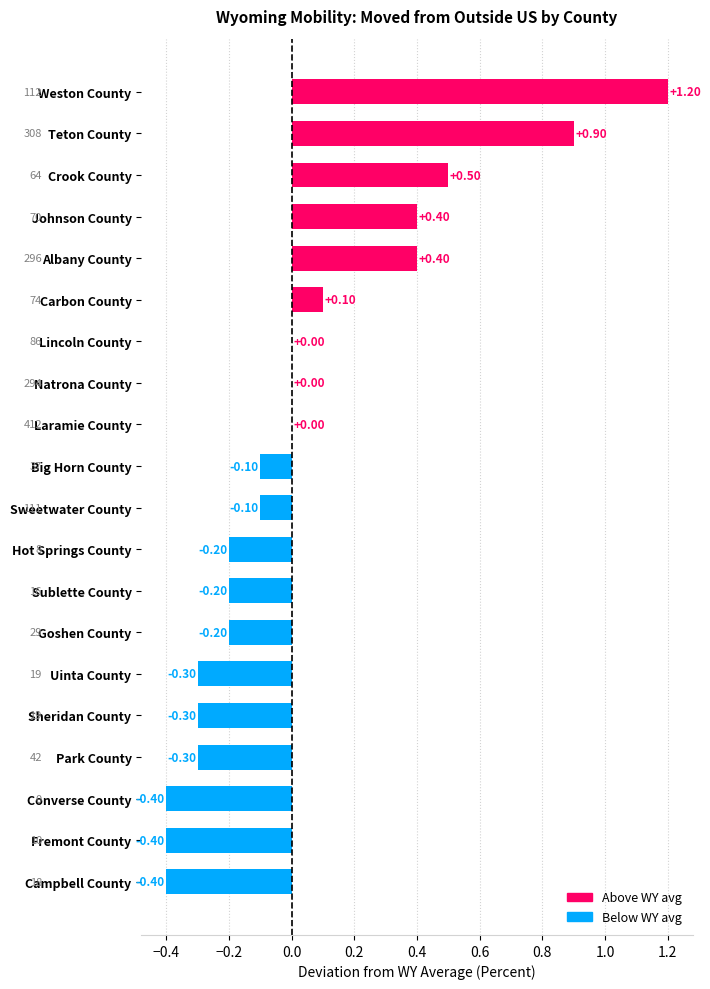

What is the sum of the values at Campbell County and Sublette County?

-0.6